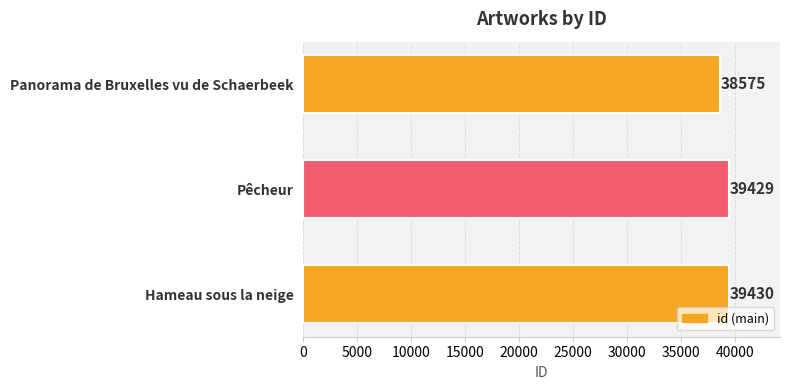

What is the difference between the maximum and minimum values?

855